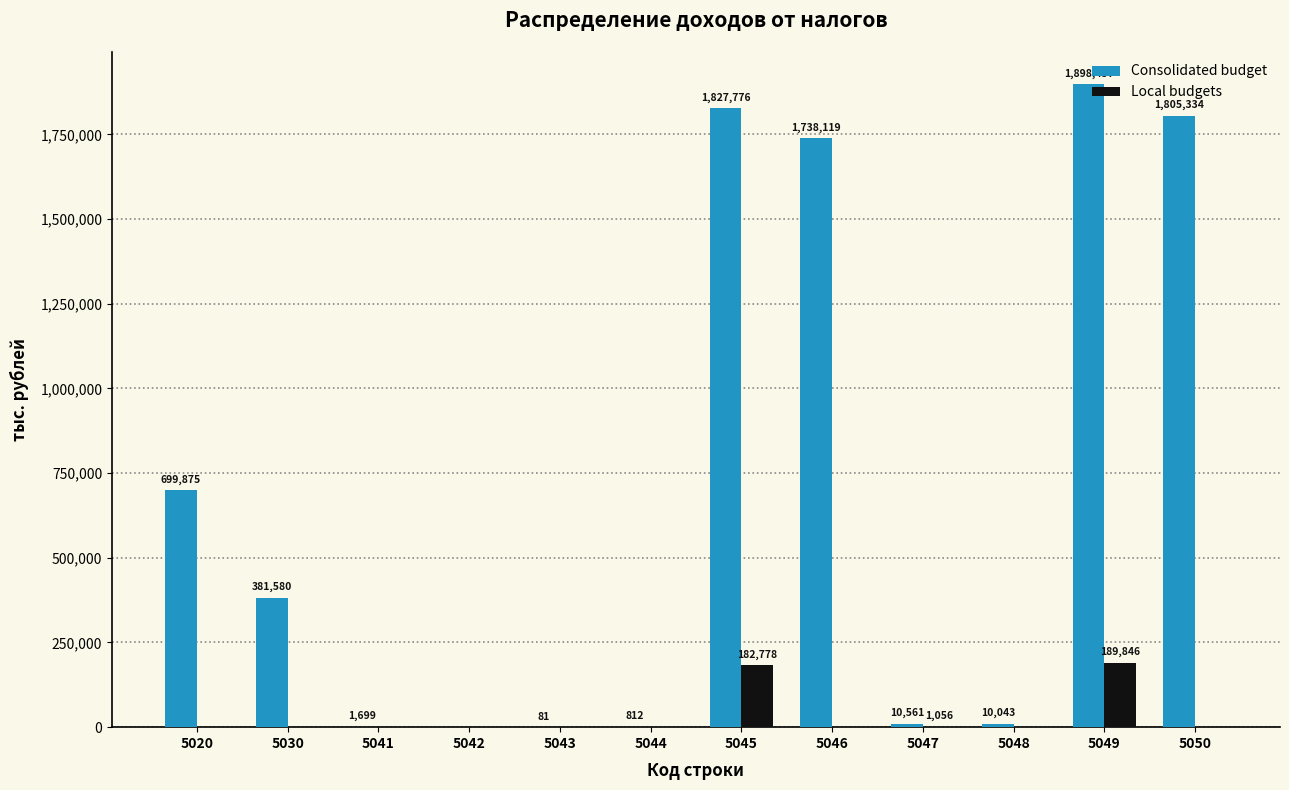

What value does the Consolidated budget series have at 5043, to the nearest 10?

80